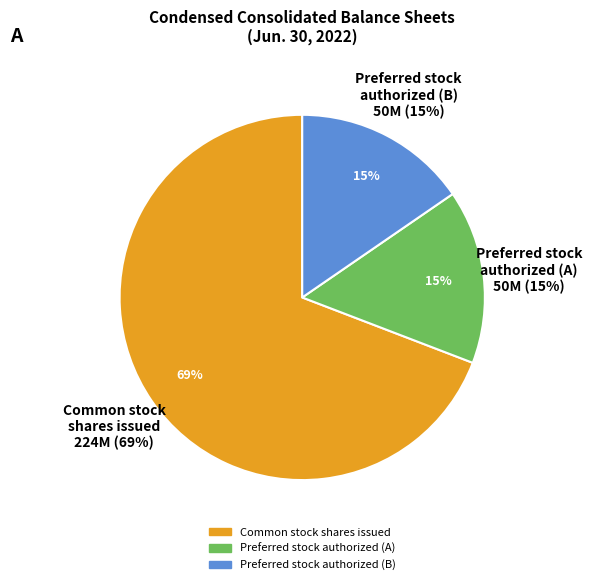

What is the change in value from Common stock, shares issued to Preferred stock, shares authorized (Series A)?

-174406856